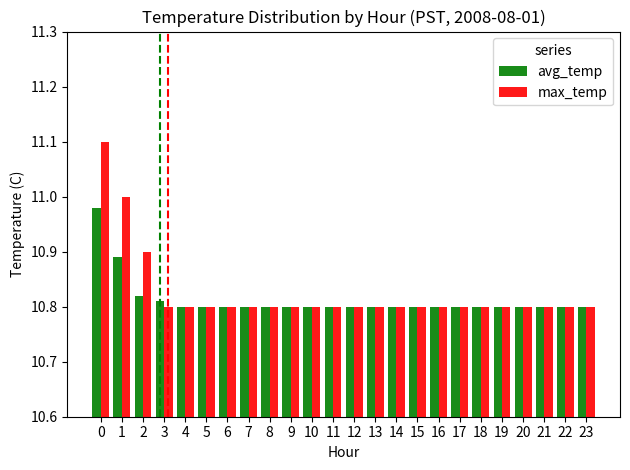

Which series has the largest range (max minus min)?

max_temp